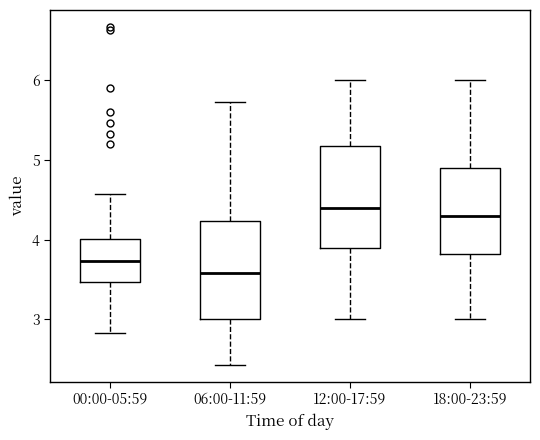

Which box has the lowest median line?

06:00-11:59